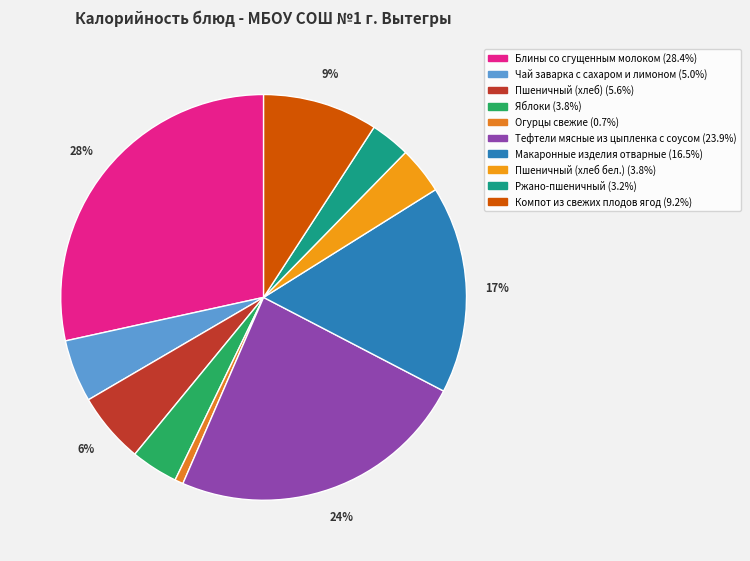

Rank the categories by value from highest to lowest.

Блины со сгущенным молоком, Тефтели мясные из цыпленка с соусом, Макаронные изделия отварные, Компот из свежих плодов ягод, Пшеничный (хлеб), Чай заварка с сахаром и лимоном, Яблоки, Пшеничный (хлеб бел.), Ржано-пшеничный, Огурцы свежие